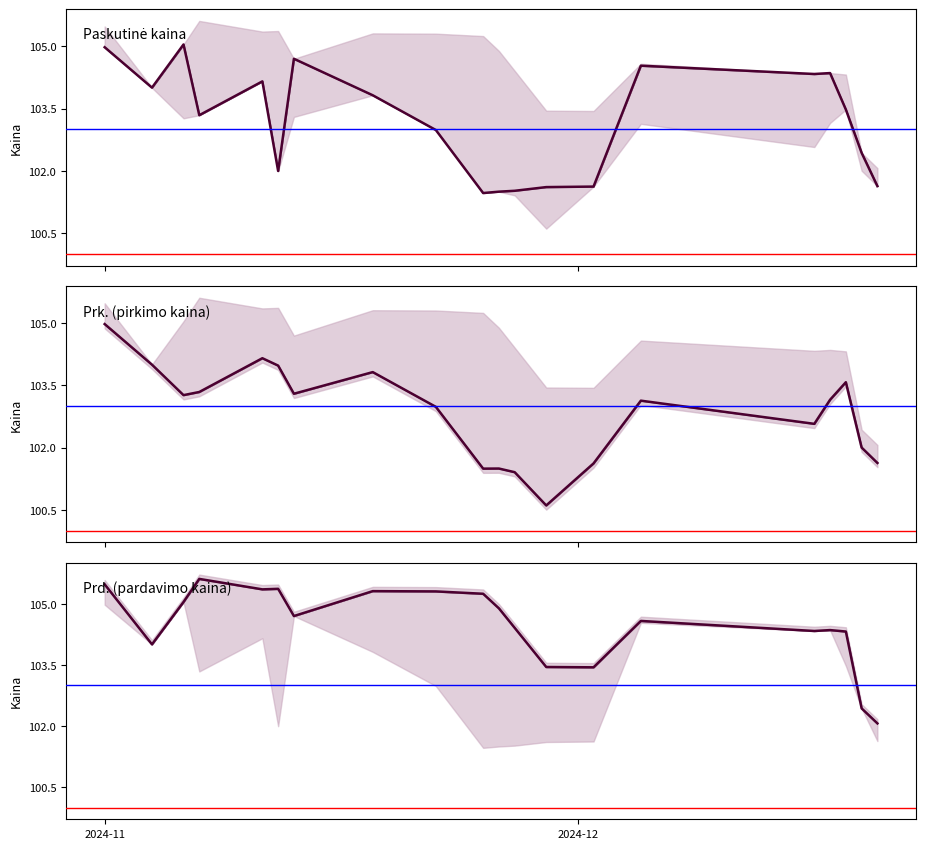

How many lines are shown in the chart?

3